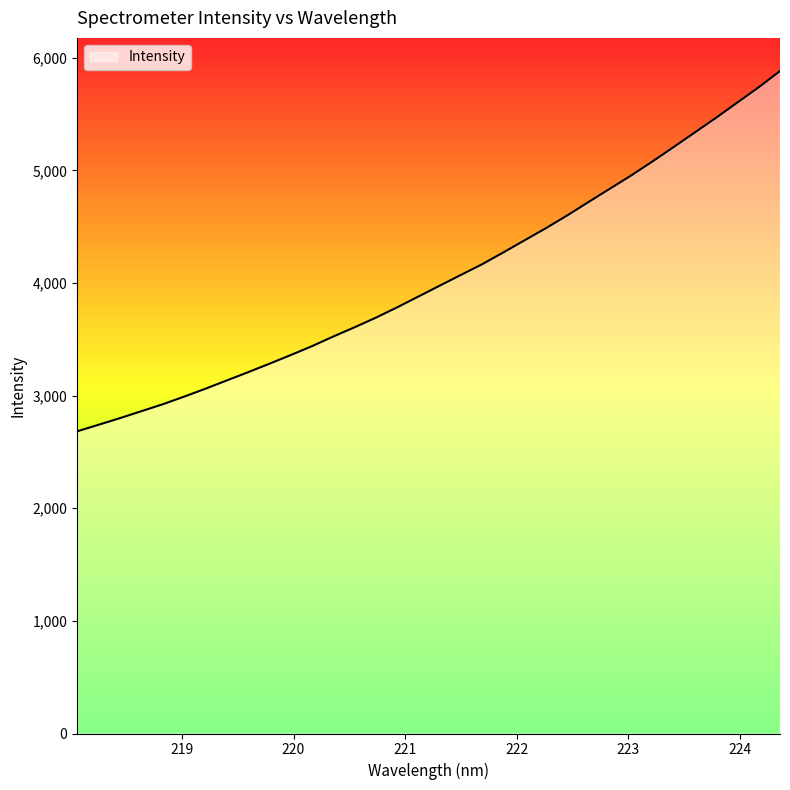

What is the difference between the maximum and minimum values?

3199.4